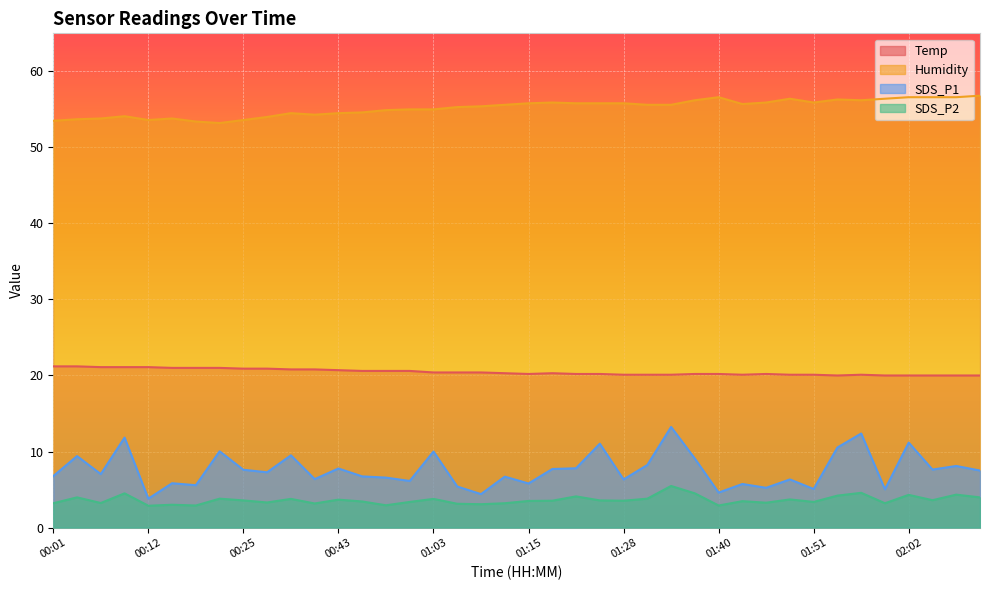

The value of Humidity at 00:43 is 19.0. True or false?

False